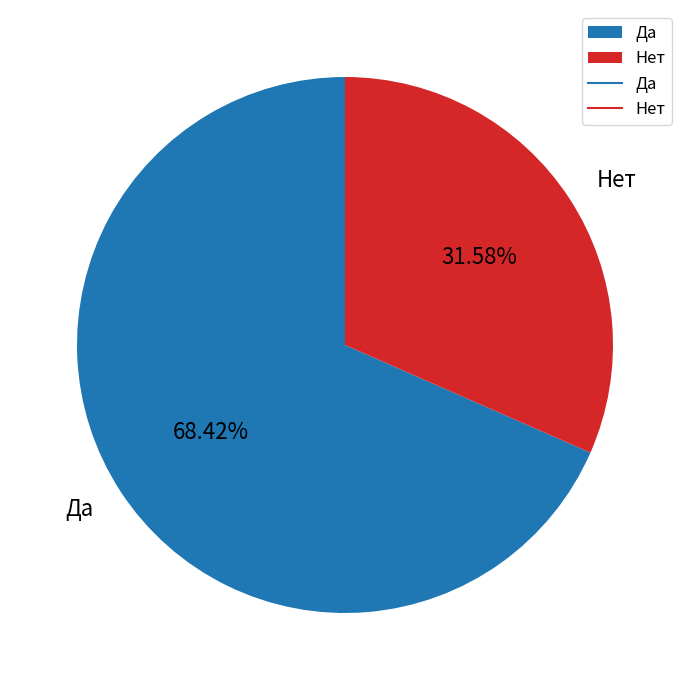

Count the number of slices in the pie.

2